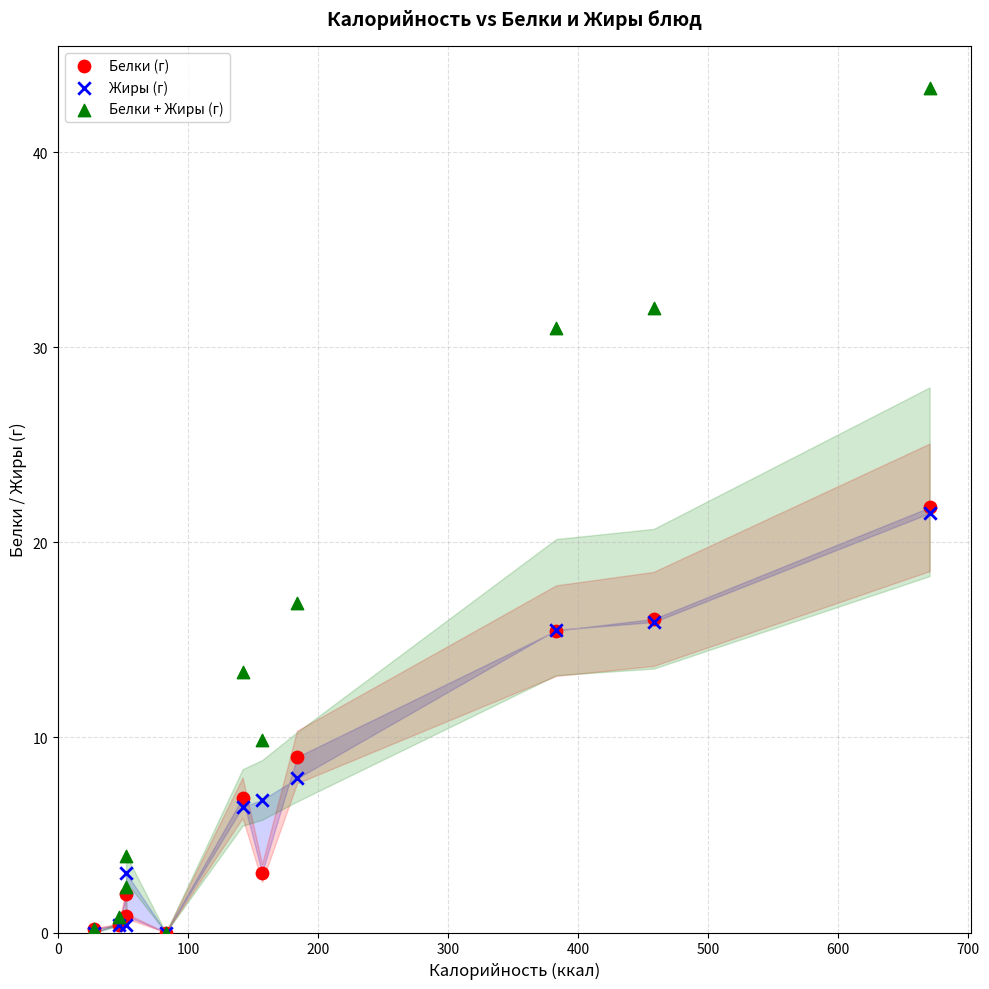

What are all the series names shown in the legend?

Белки (г), Жиры (г), Белки + Жиры (г)